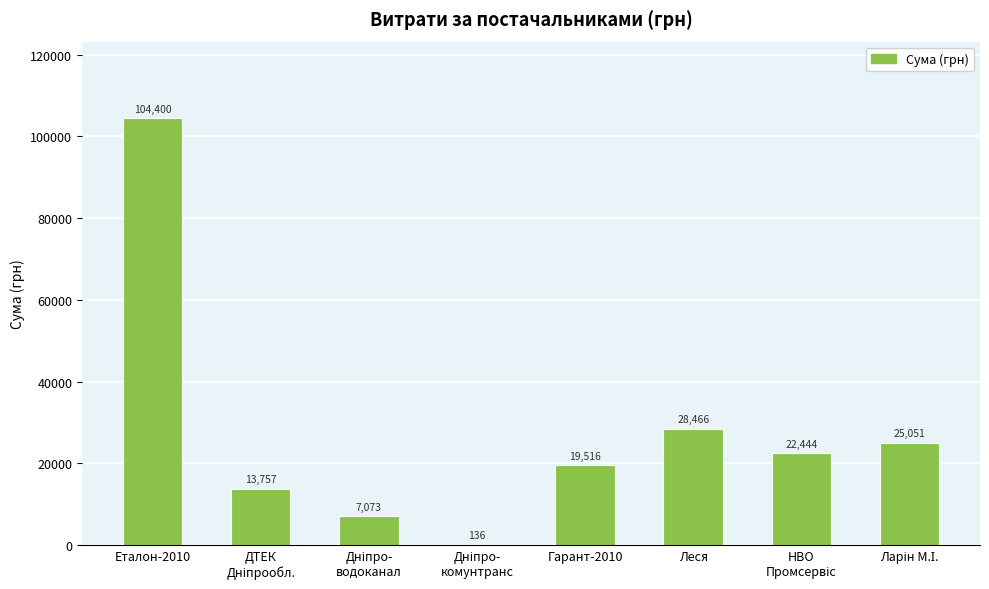

What is the maximum value shown in the chart?

104400.0